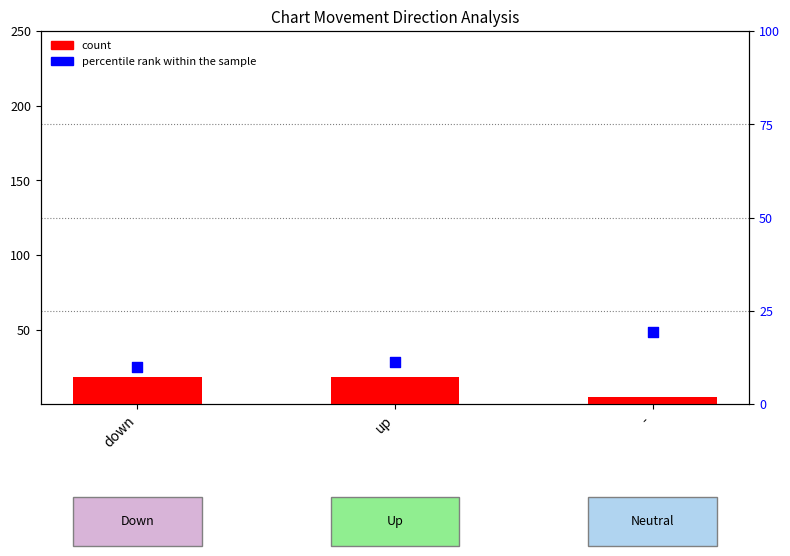

Which series reaches the maximum Y coordinate?

percentile rank within the sample